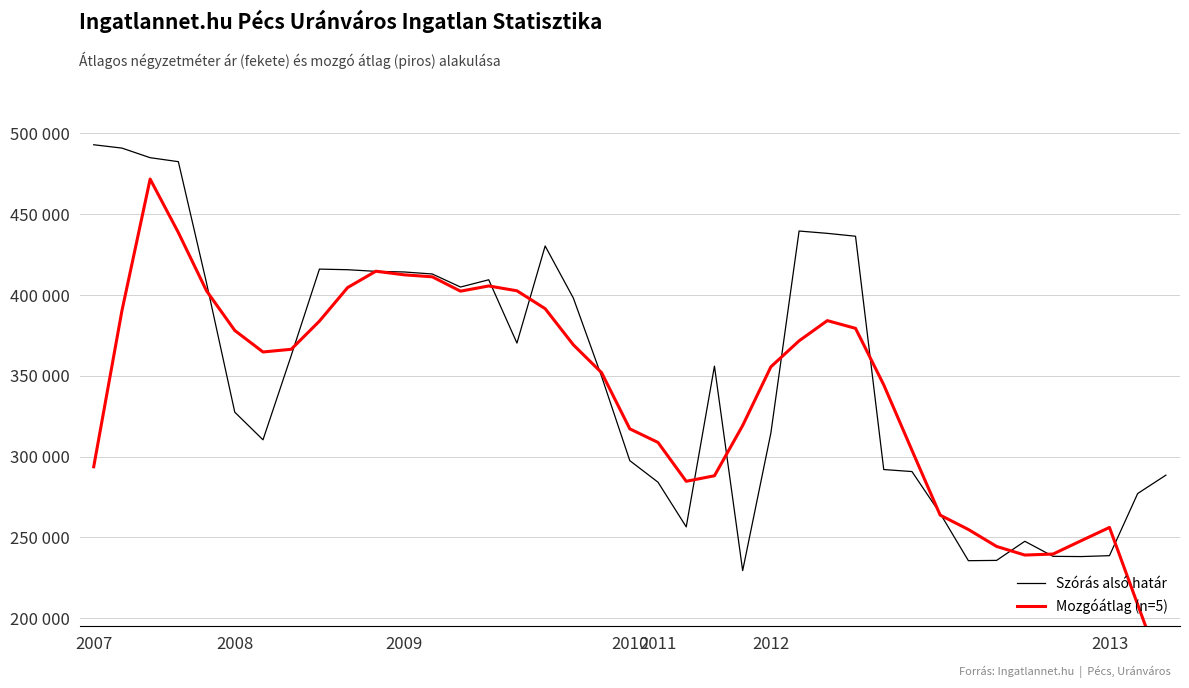

Which series changed the most between 2011 and 7?

Szórás alsó határ